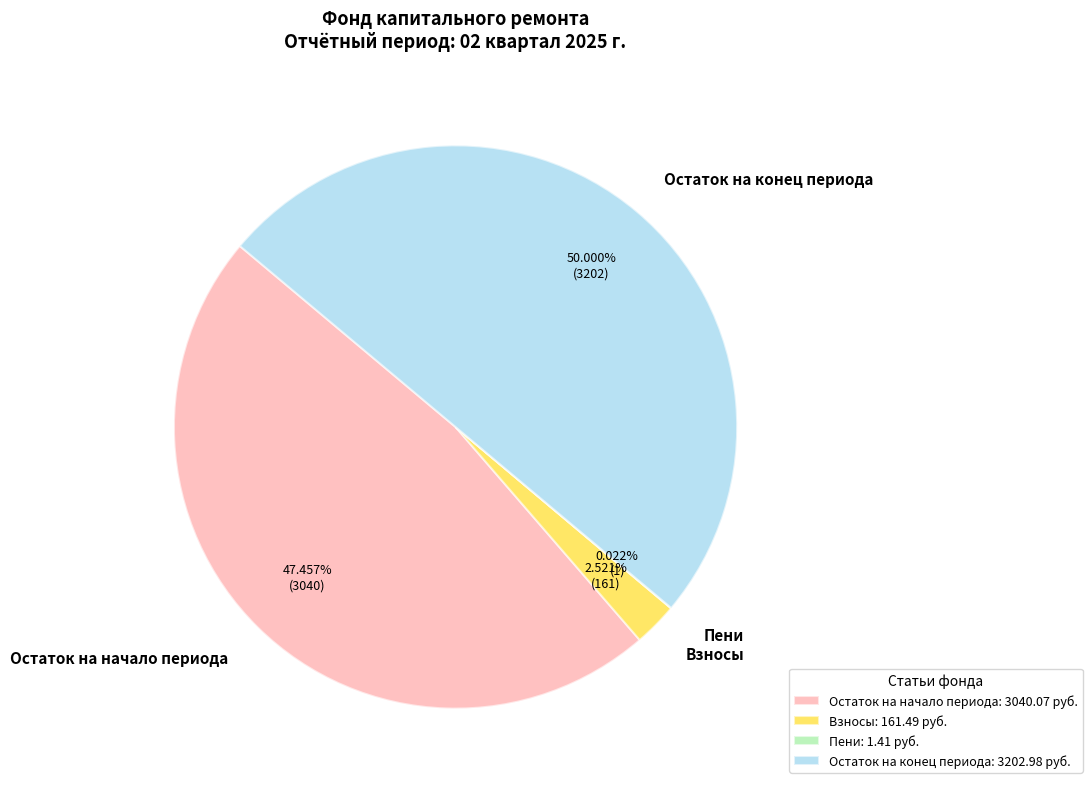

Approximately how many times larger is the value at Остаток на начало периода compared to Взносы?

18.8